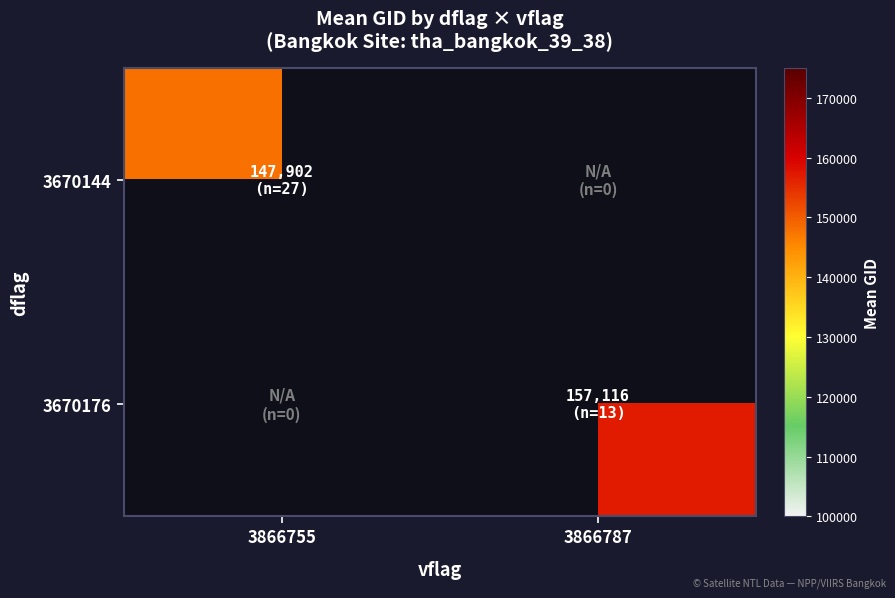

At which category does the chart reach its peak across all series?

3866787